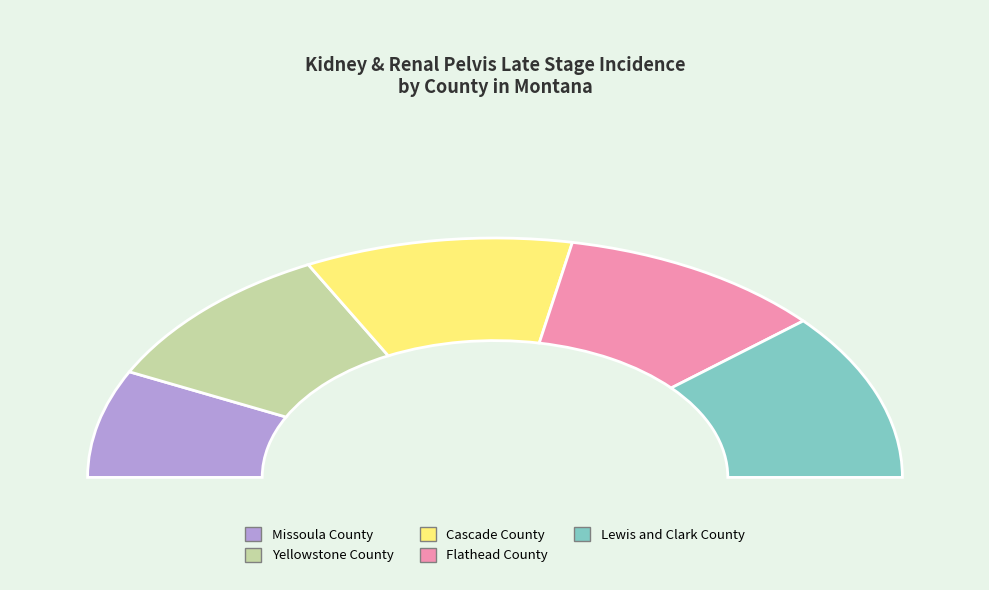

What percentage is the Yellowstone County slice, to the nearest percent?

20%